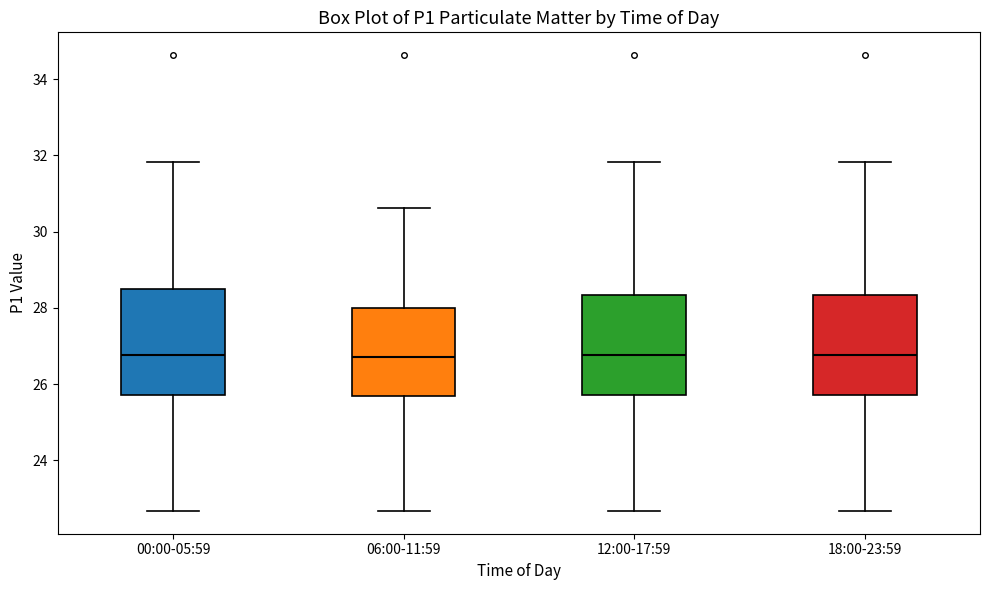

Reading left to right, read every box against the y-axis: the position of its median line, the range the box covers, and the ends of its whiskers. The values are not printed on the chart, so give them approximately, as read against the axis.

00:00-05:59: median 26.8, box 25.8 to 28.4, whiskers 22.6 to 31.8
06:00-11:59: median 26.8, box 25.6 to 28.0, whiskers 22.6 to 30.6
12:00-17:59: median 26.8, box 25.8 to 28.4, whiskers 22.6 to 31.8
18:00-23:59: median 26.8, box 25.8 to 28.4, whiskers 22.6 to 31.8